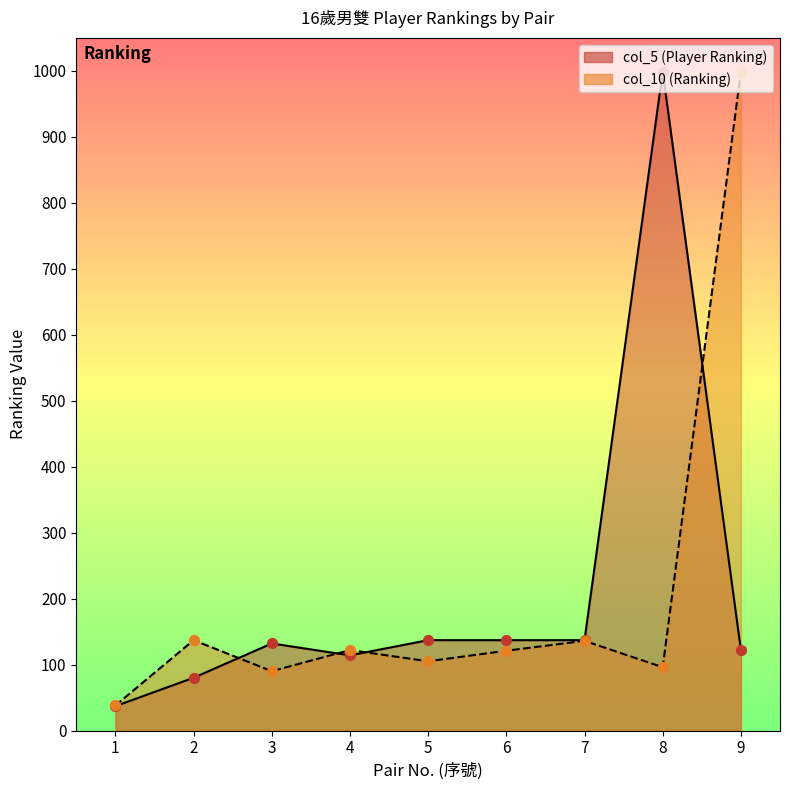

Which series has the largest Y range (max minus min)?

col_5 (Player Ranking)